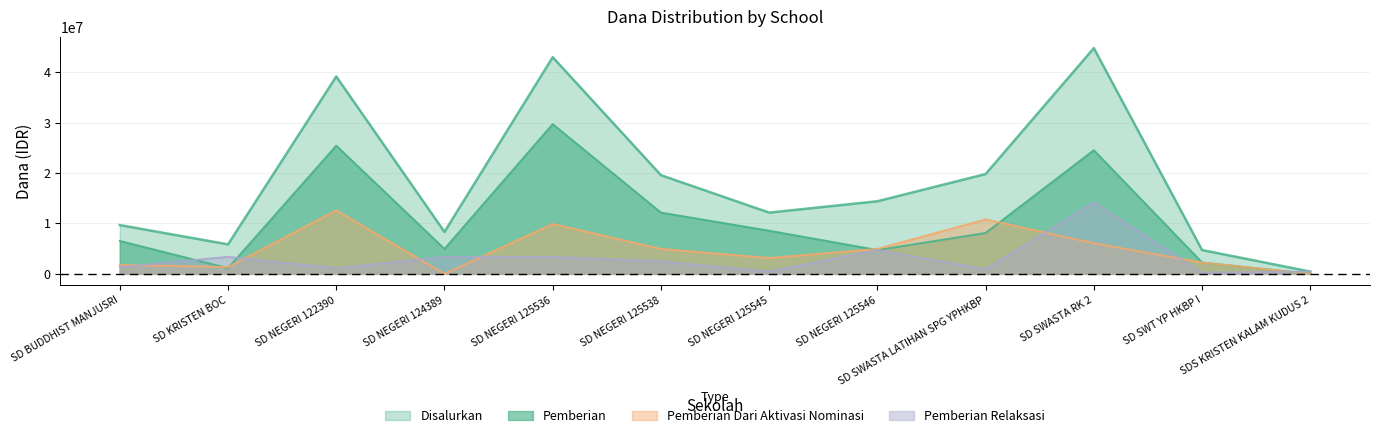

What is the approximate value of Disalurkan at SD NEGERI 125538?

19575000